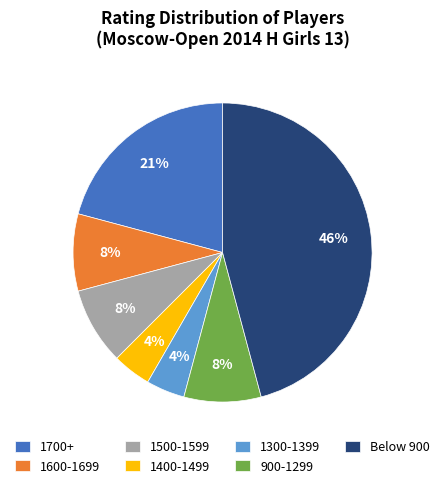

Approximately how many times larger is the value at 900-1299 compared to 1300-1399?

2.0